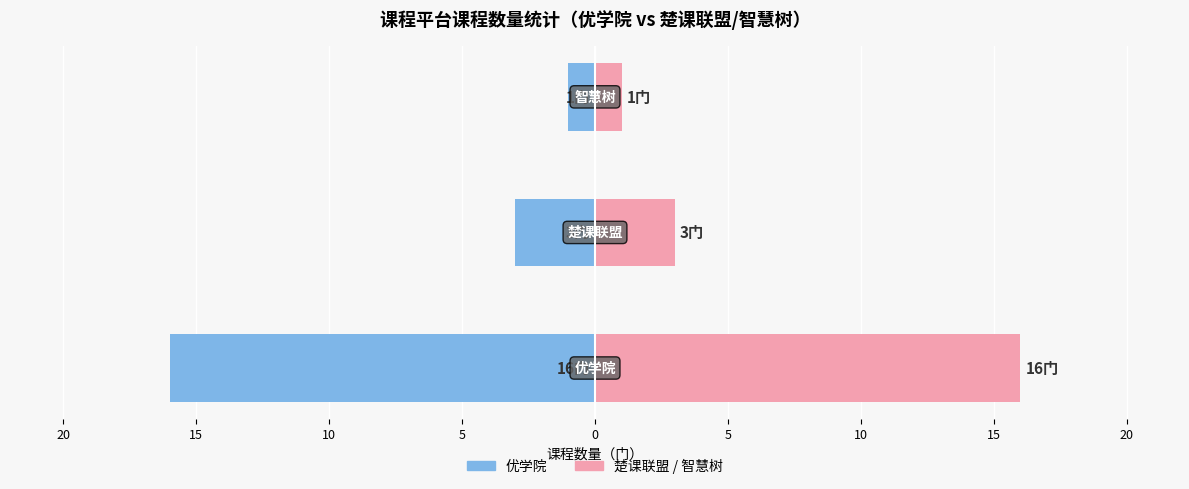

How many 楚课联盟/智慧树（右侧） values are between 1 and 16?

3